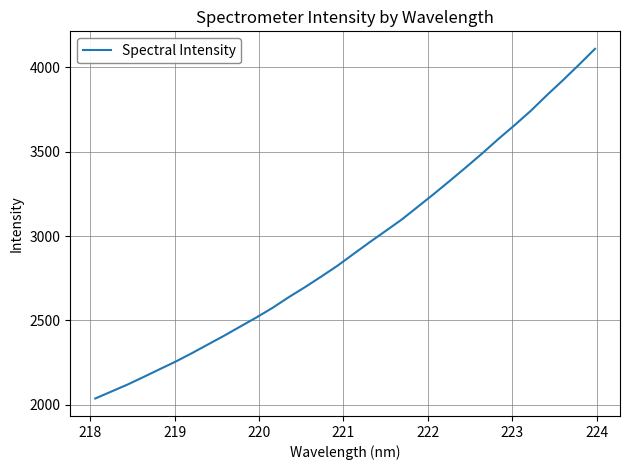

What is the smallest value displayed?

2036.7